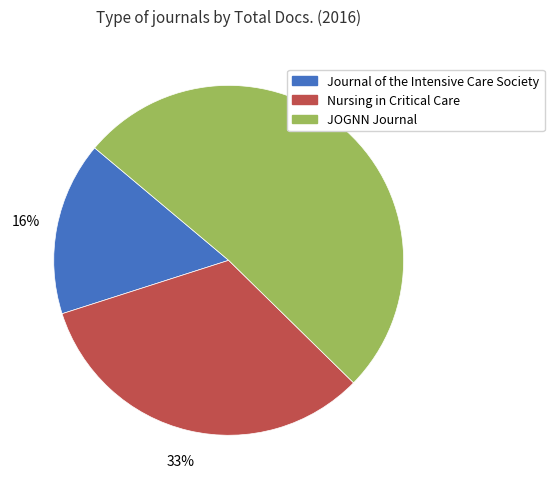

Does any single category account for the majority?

Yes